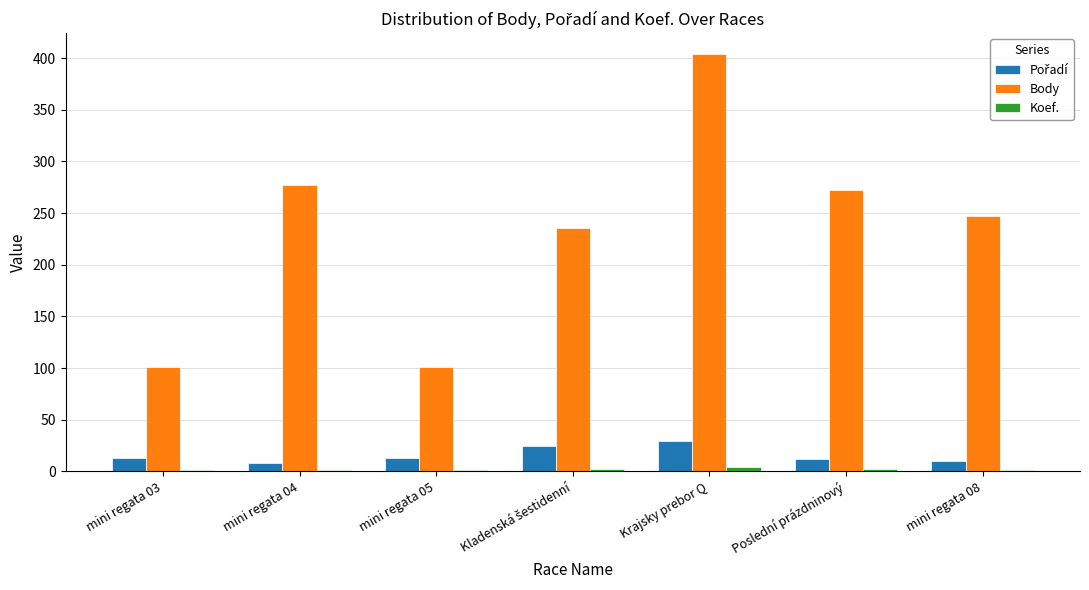

The value of Body at mini regata 04 is 277. True or false?

True